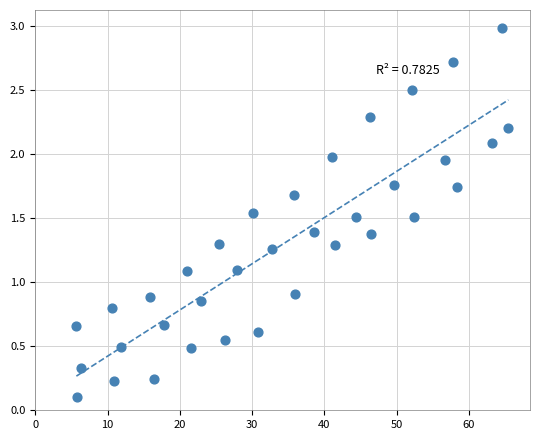

What is the range of X values (max minus min)?

59.7